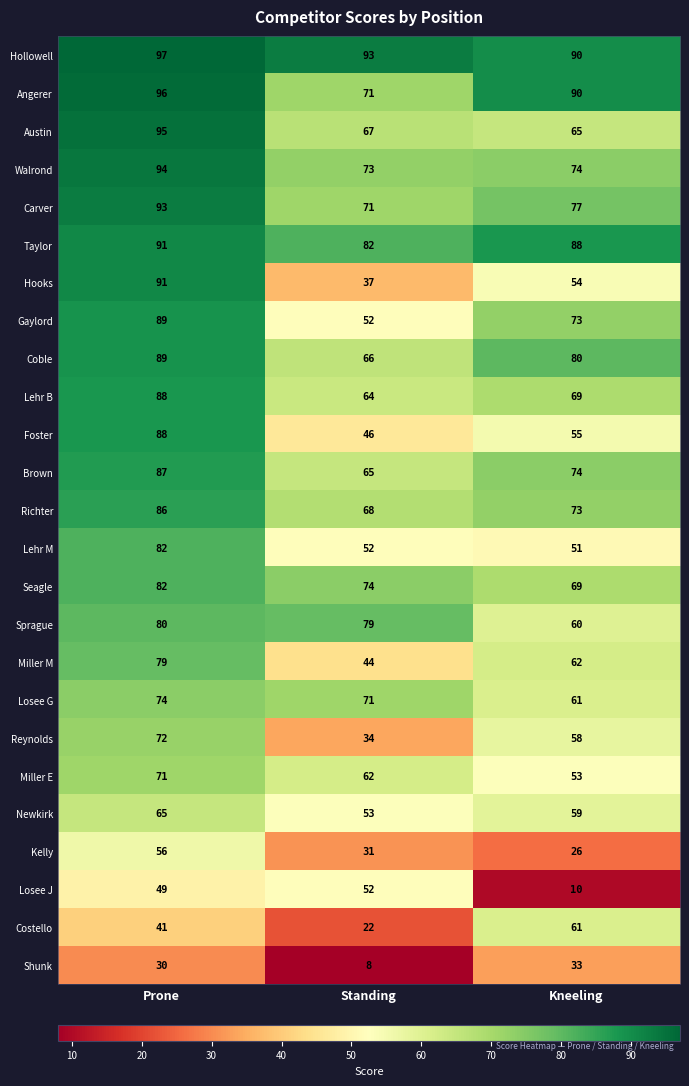

Rank the categories by Lehr B value from lowest to highest.

Standing, Kneeling, Prone